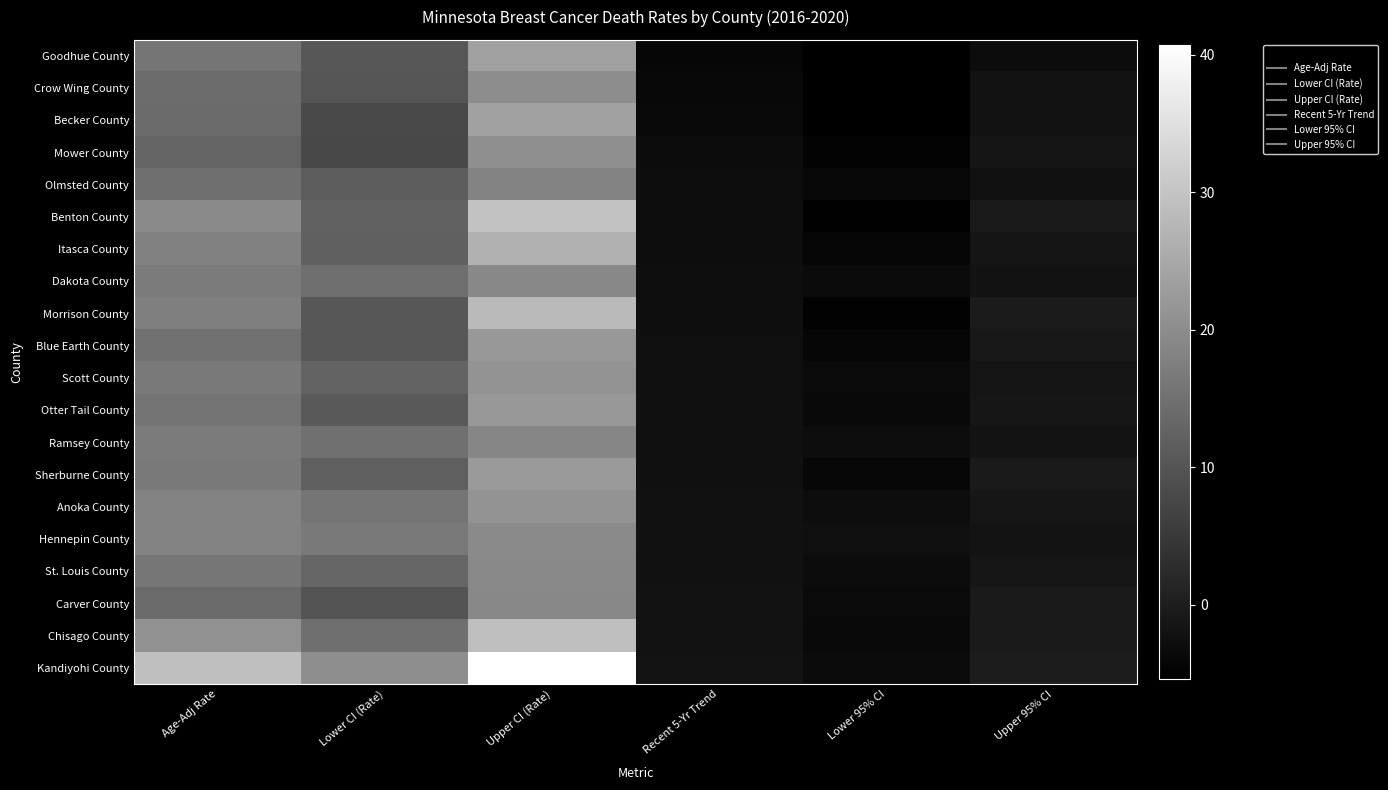

What is the total value across all series at Upper 95% CI?

-28.8